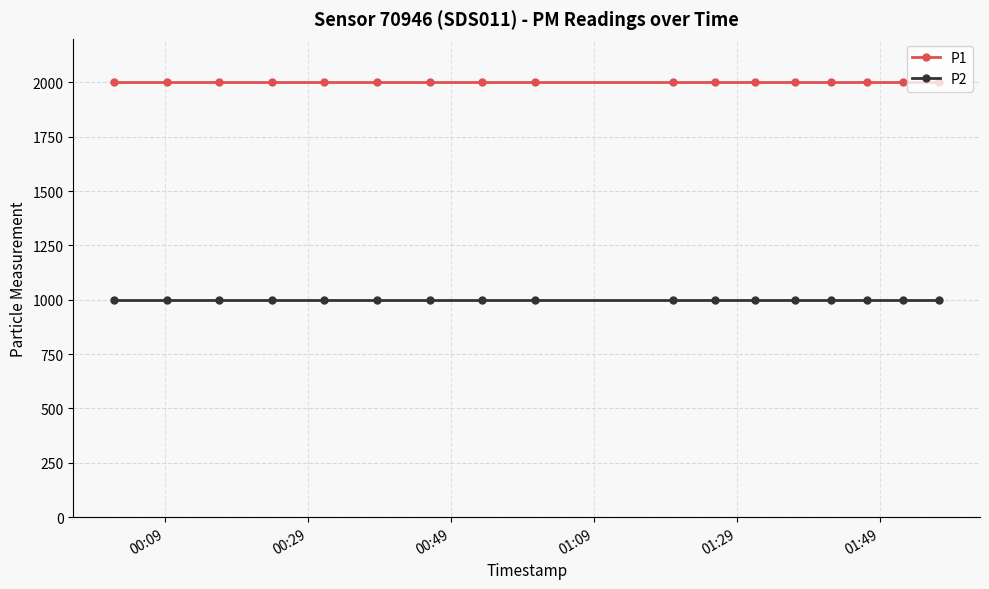

True or false: P2 and P1 cross at least once.

False